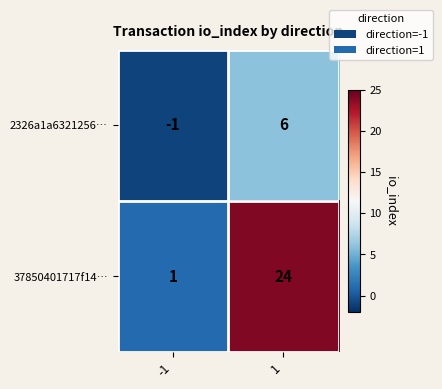

What is the difference between the highest and lowest values at -1?

2